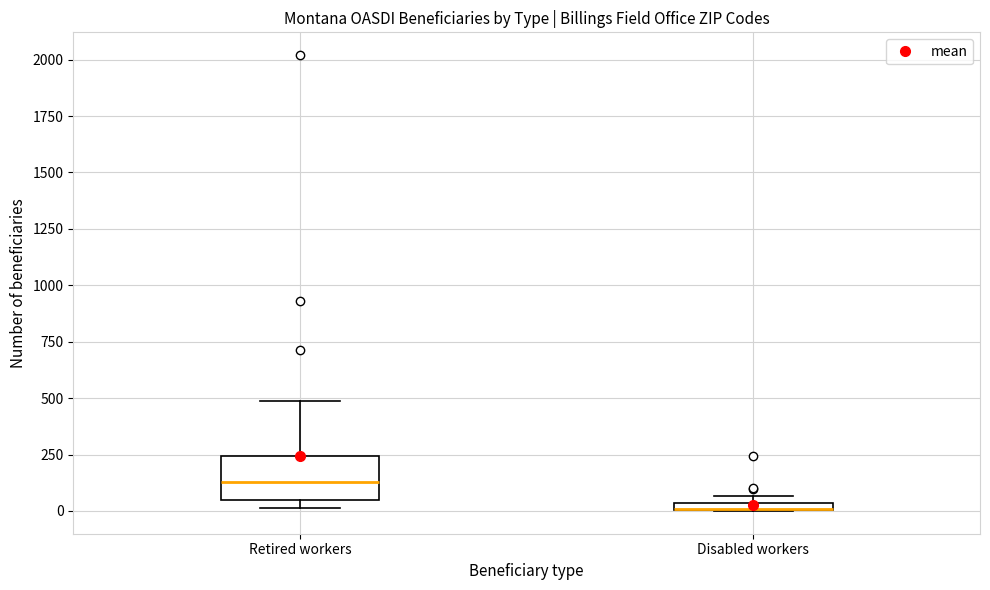

Where is the upper edge of the box for Retired workers on the y-axis? The values are not printed on the chart, so give them approximately, as read against the axis.

250